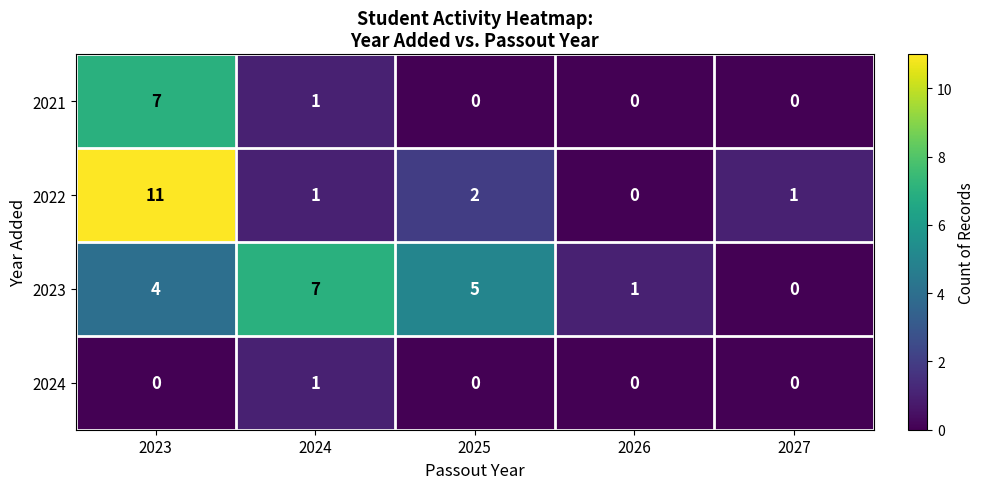

Which series has the largest total across all categories?

2023